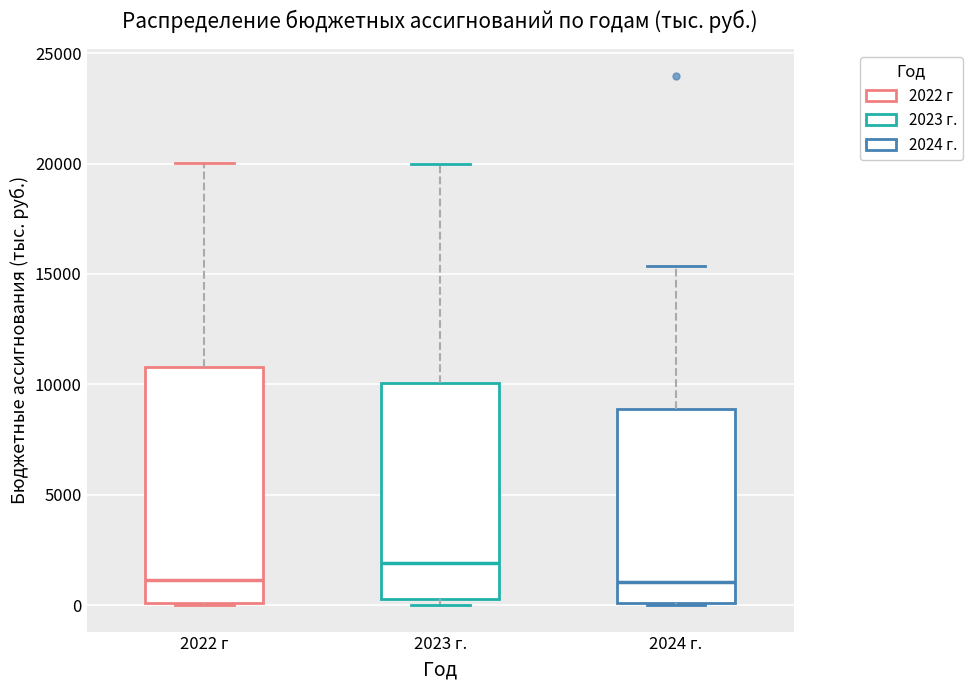

Where does the median line of the box for 2024 г. sit on the y-axis? The values are not printed on the chart, so give them approximately, as read against the axis.

1000